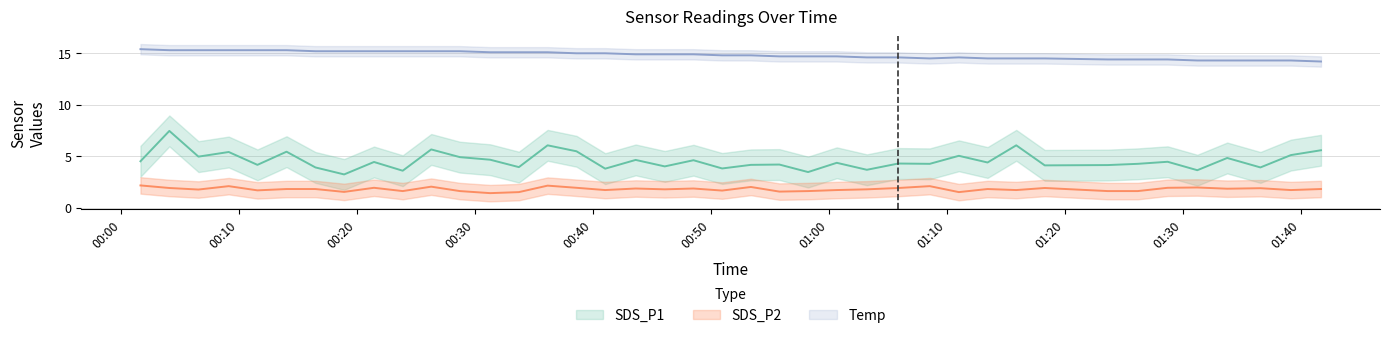

Which has a higher value, 2022/09/01 01:13:27 or 2022/09/01 00:41:02?

2022/09/01 01:13:27